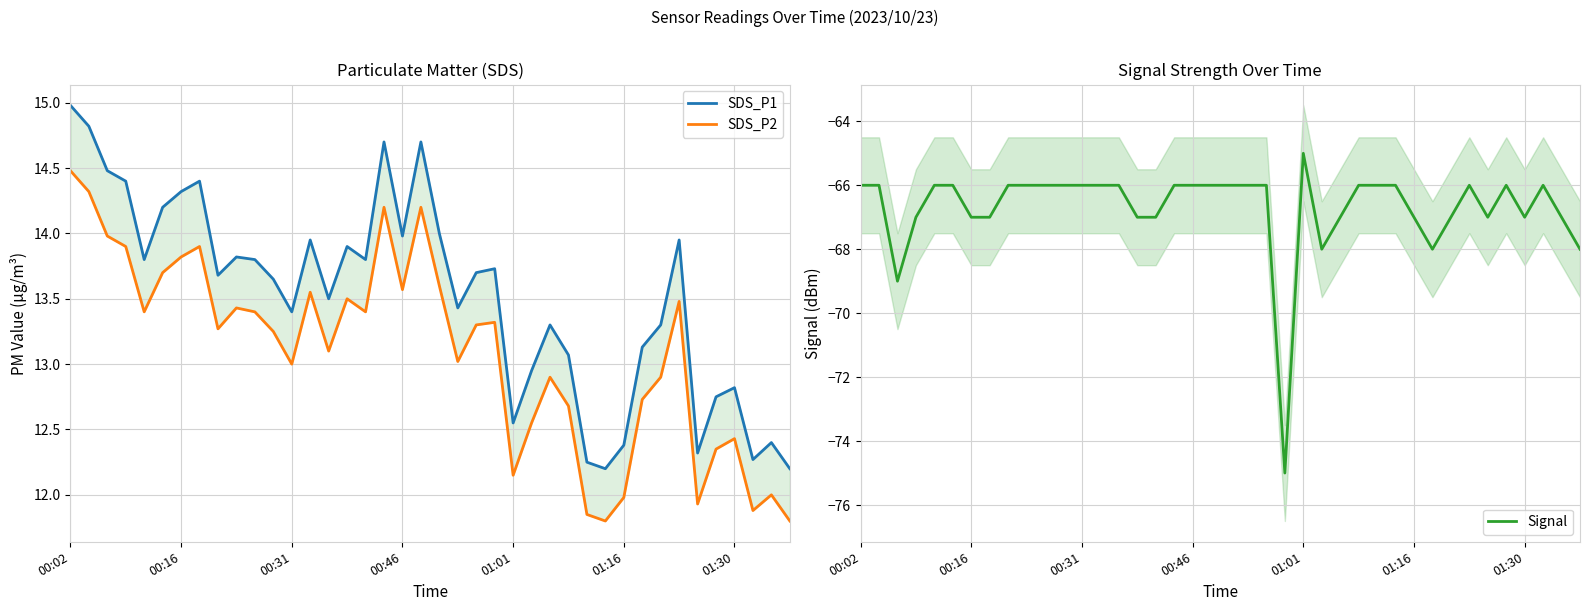

How many lines are shown in the chart?

3